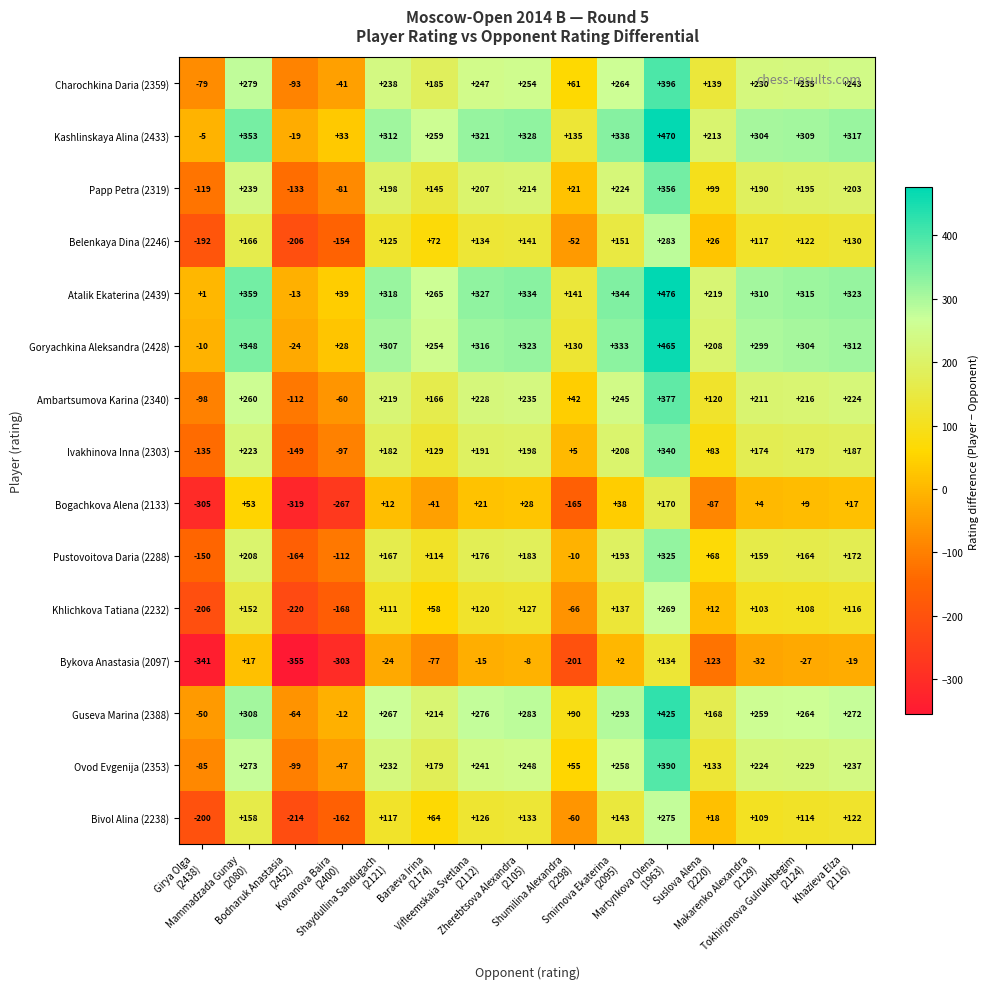

What is the difference between the second highest and minimum values in the Ovod Evgenija (2353) series?

372